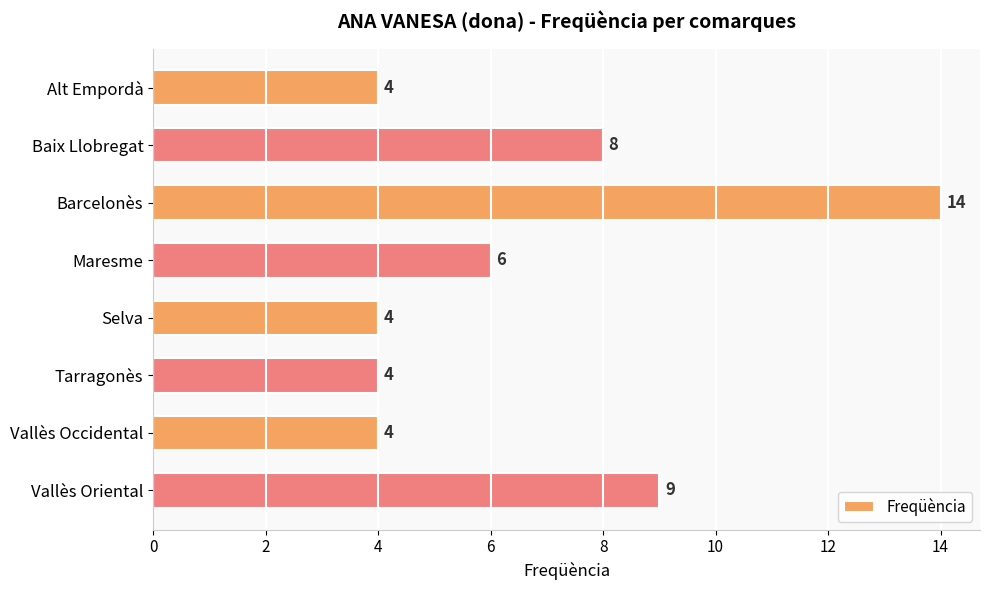

The value at Baix Llobregat is 8. True or false?

True